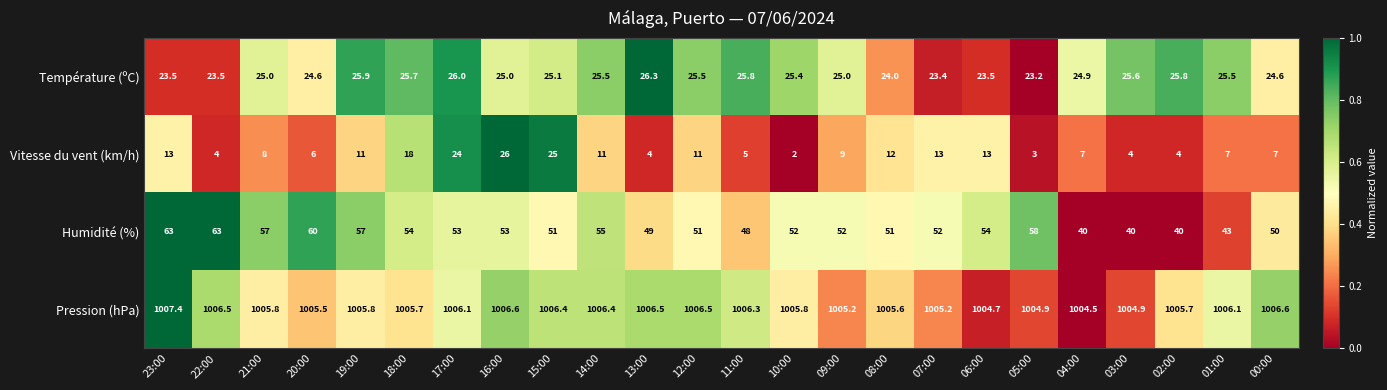

Where does the Humidité (%) series first go above 52?

23:00